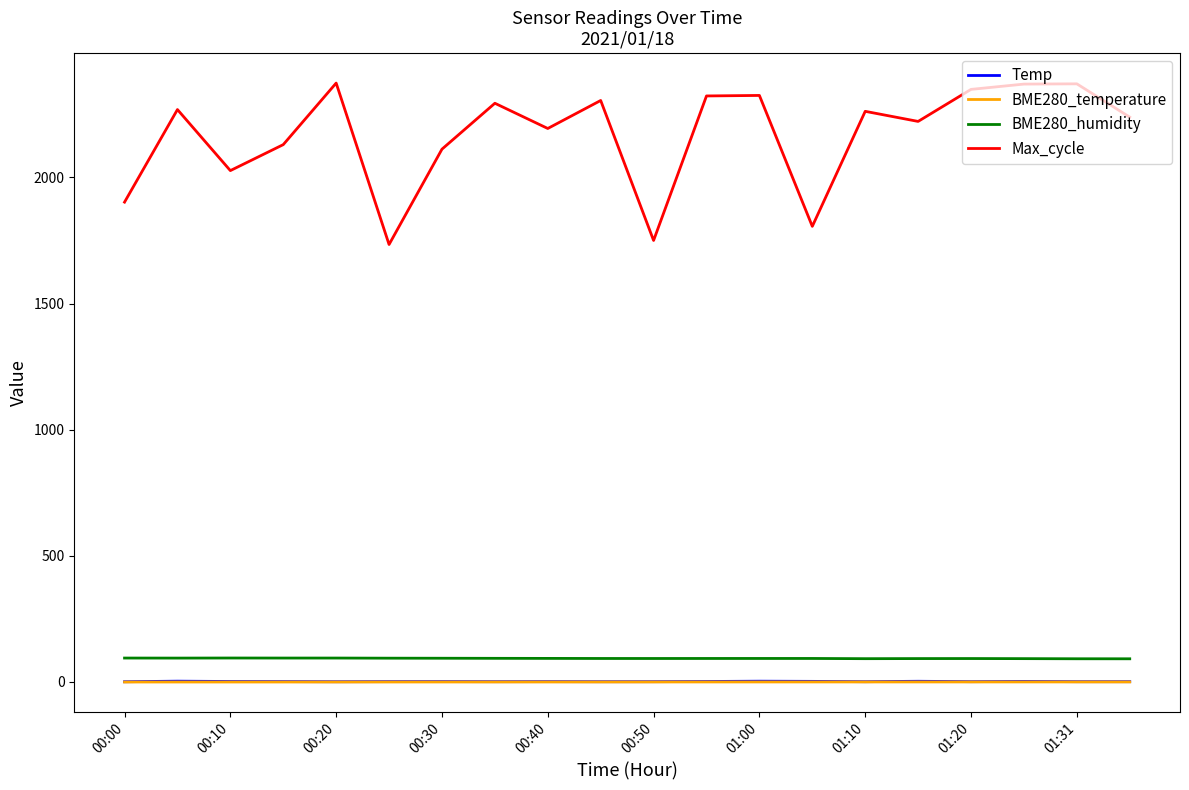

How many categories are shown in the chart?

20